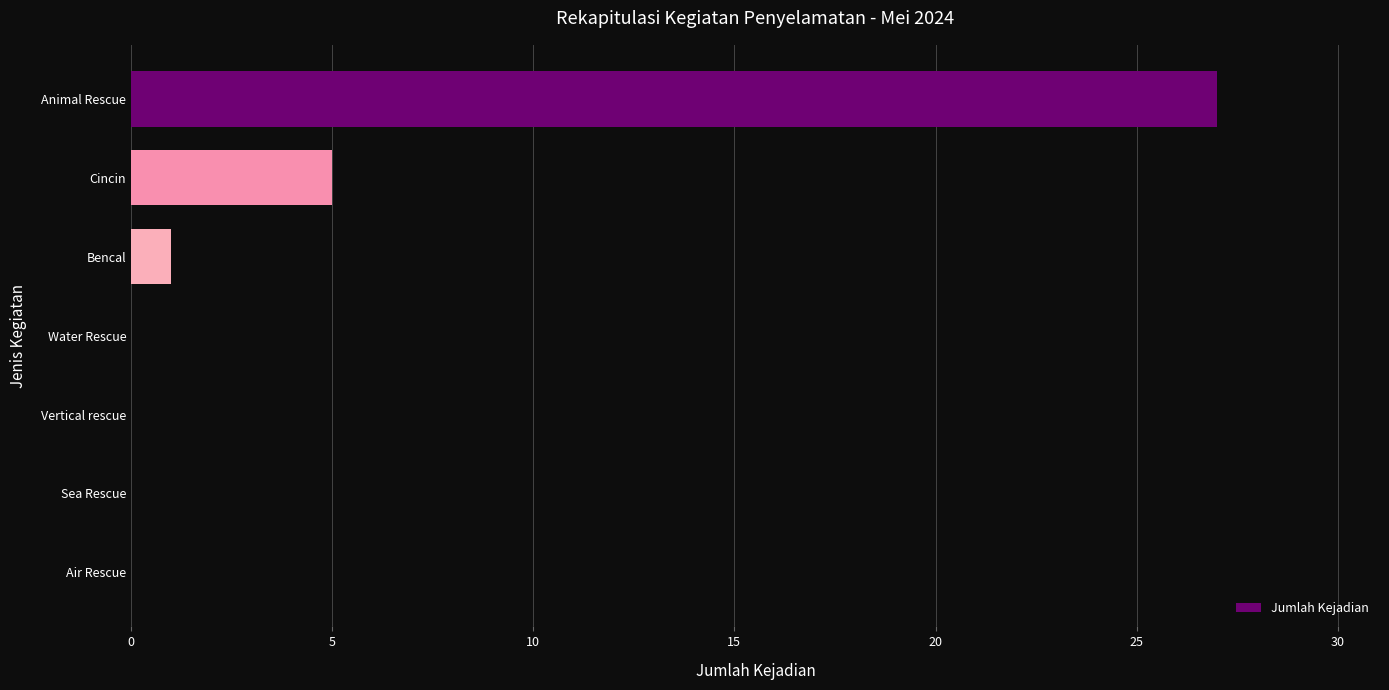

Reading bottom to top, extract all data points from this chart.

Air Rescue=0	Sea Rescue=0	Vertical rescue=0	Water Rescue=0	Bencal=1	Cincin=5	Animal Rescue=27